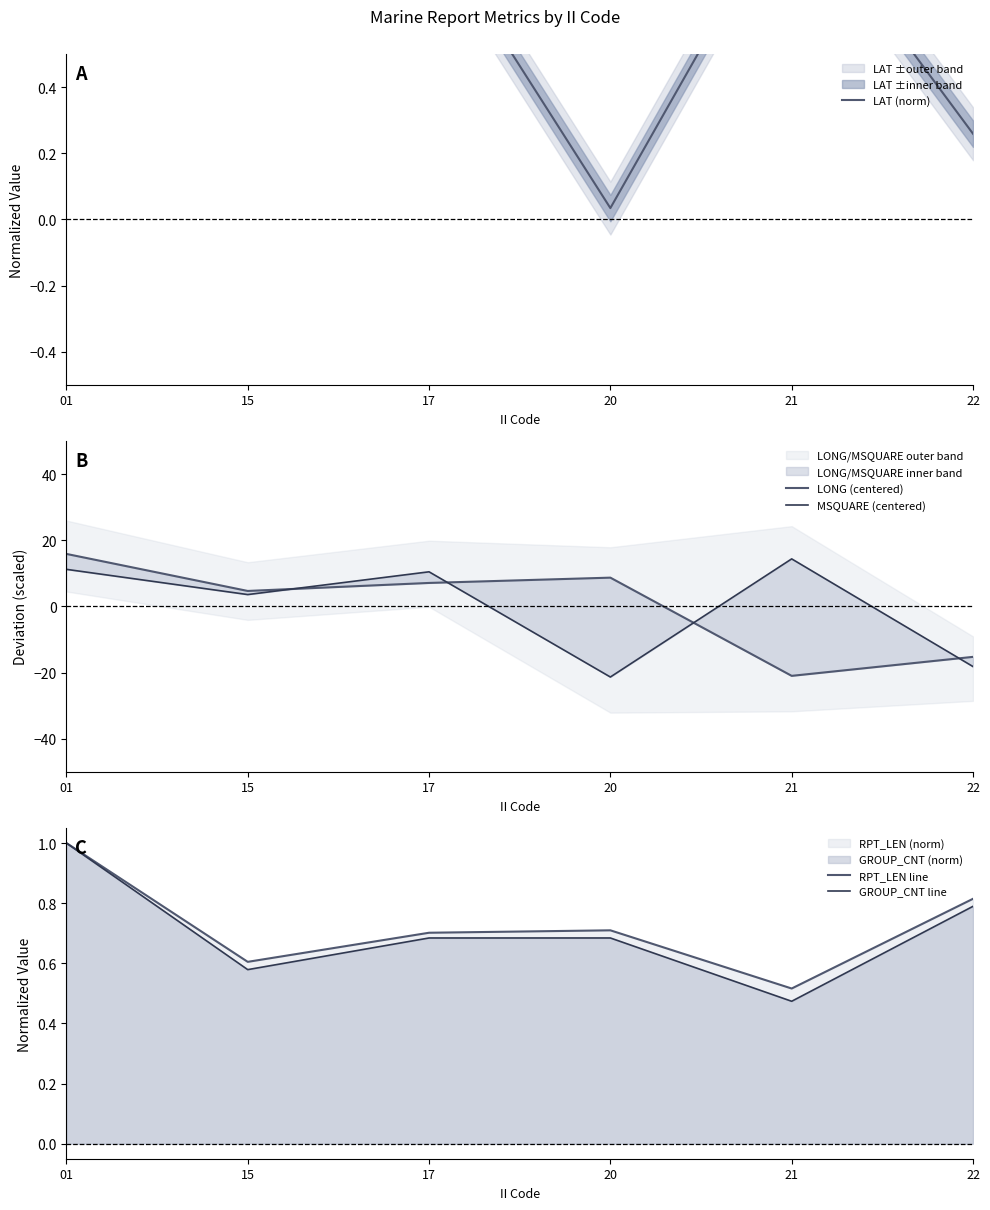

What is the difference between the second highest and minimum values in the MSQUARE (centered) series?

32.6